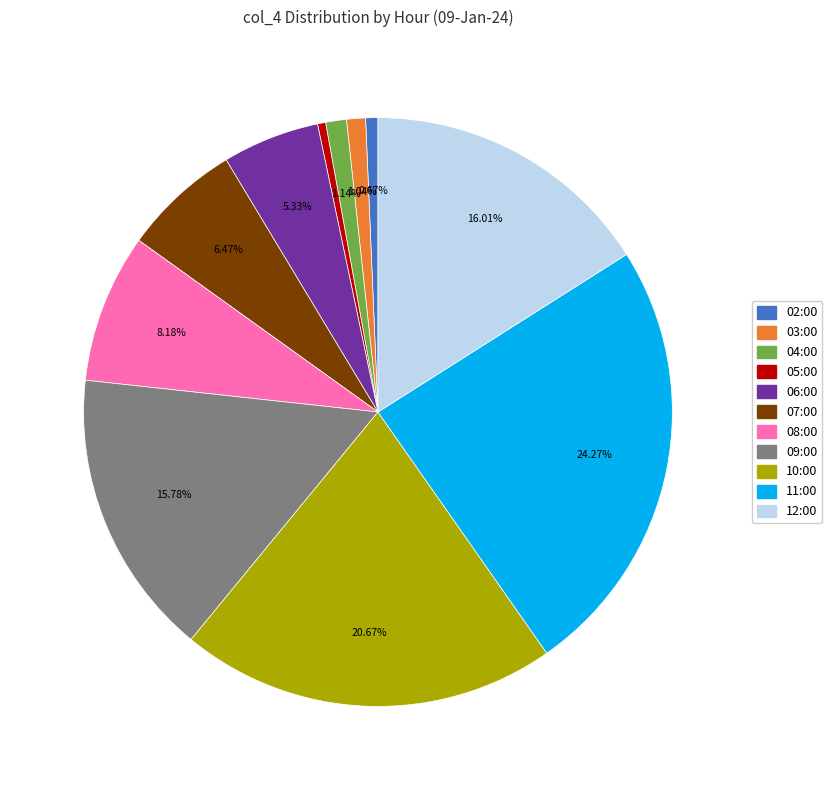

What portion of the pie excludes 09:00?

84.2%